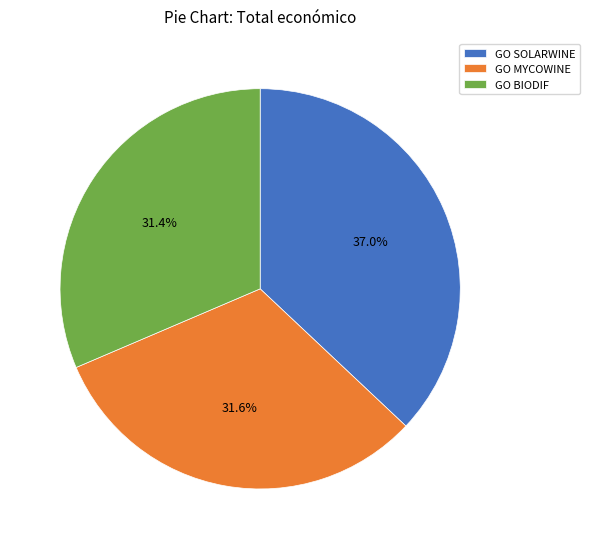

Does GO MYCOWINE account for over 50% of the chart?

No